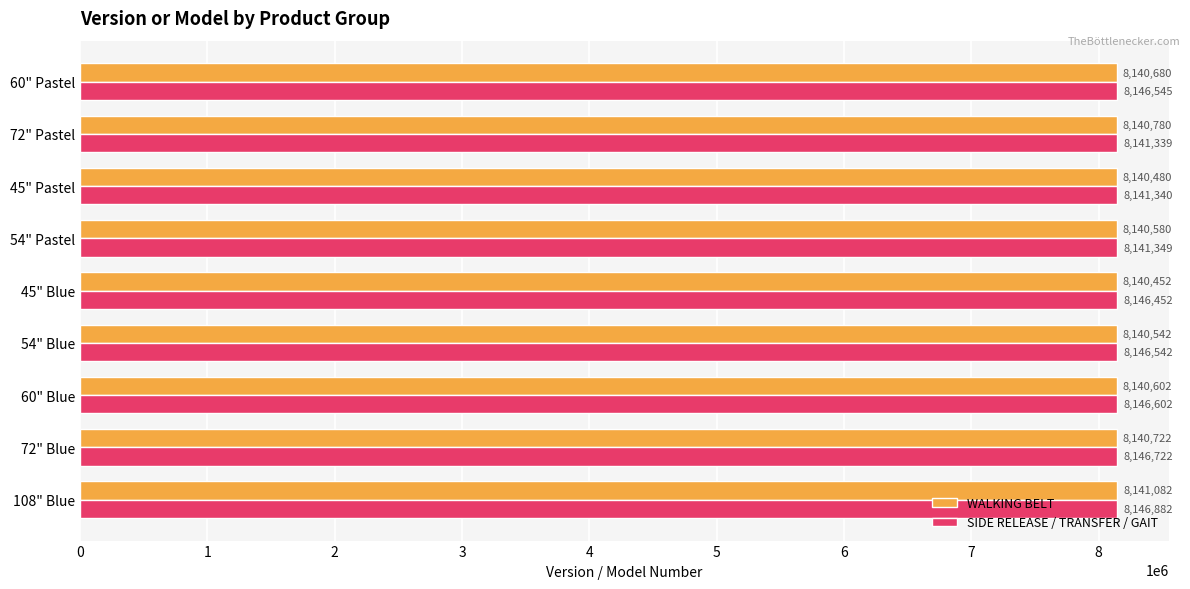

At how many categories does at least one series exceed 8143235?

6